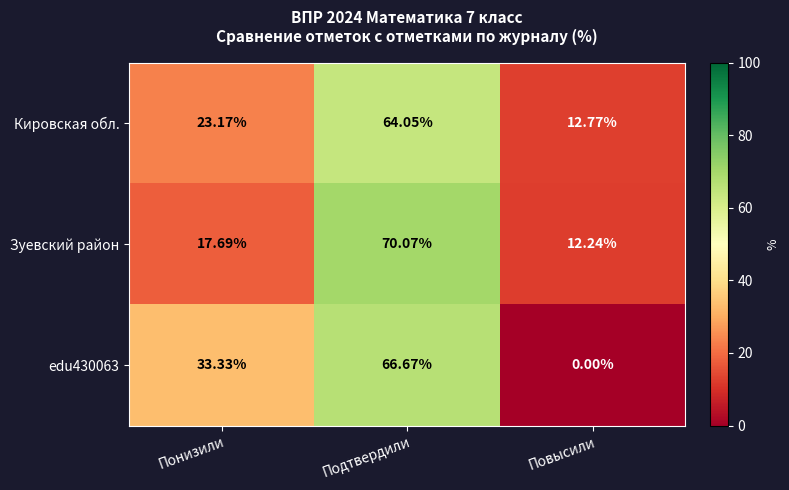

How many data points does each series have?

3